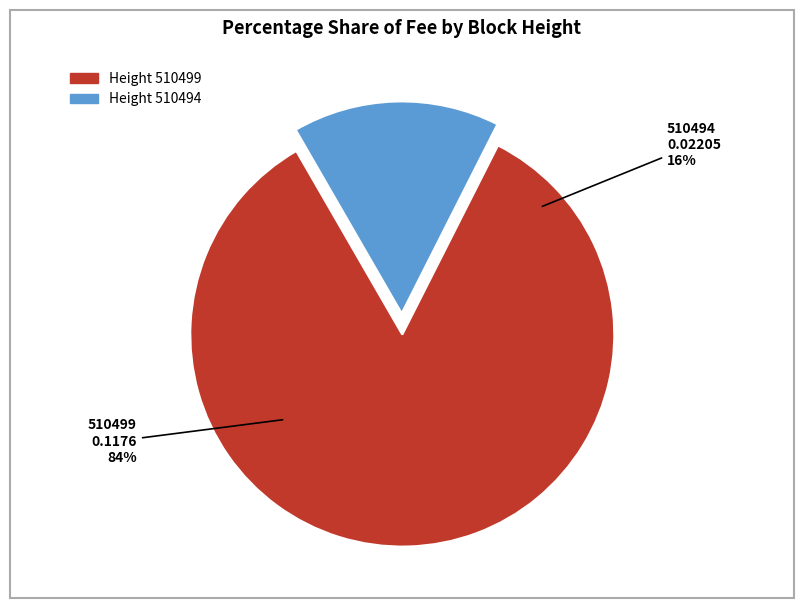

Does any single category account for the majority?

Yes